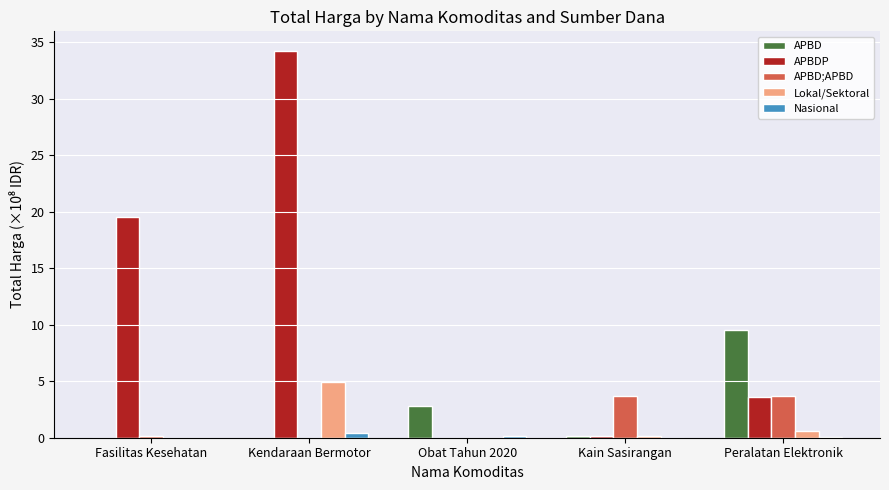

Between Kain Sasirangan and Peralatan Elektronik, which series saw the biggest shift?

APBD